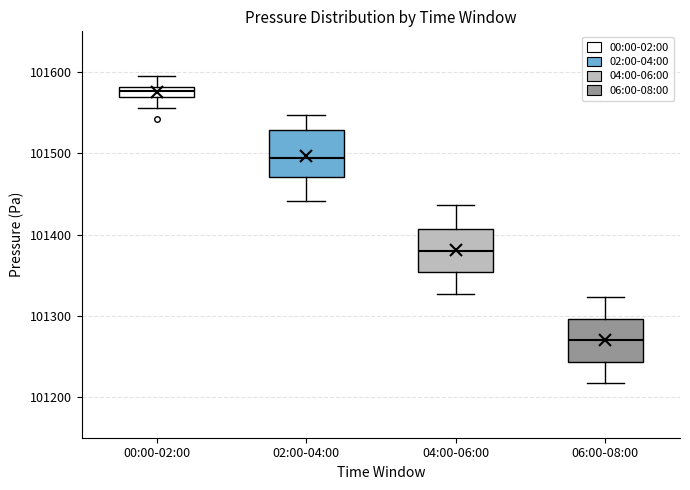

Where does the median line of the box for 06:00-08:00 sit on the y-axis? The values are not printed on the chart, so give them approximately, as read against the axis.

101270